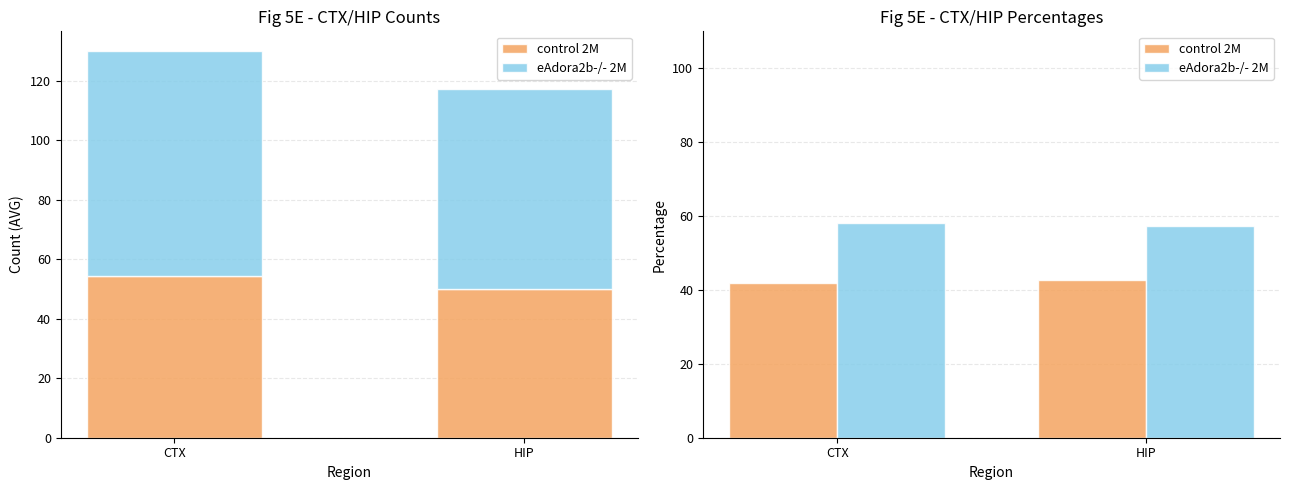

At which label does control 2M reach its peak?

HIP